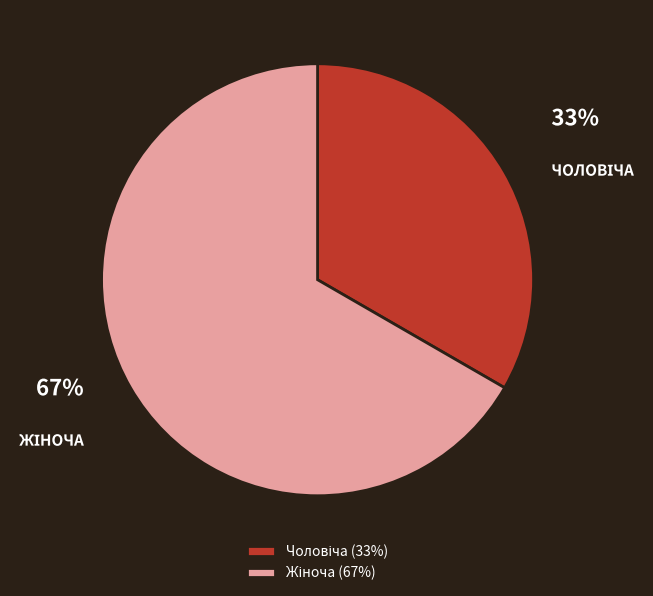

To the nearest percent, what is the average slice percentage?

50%